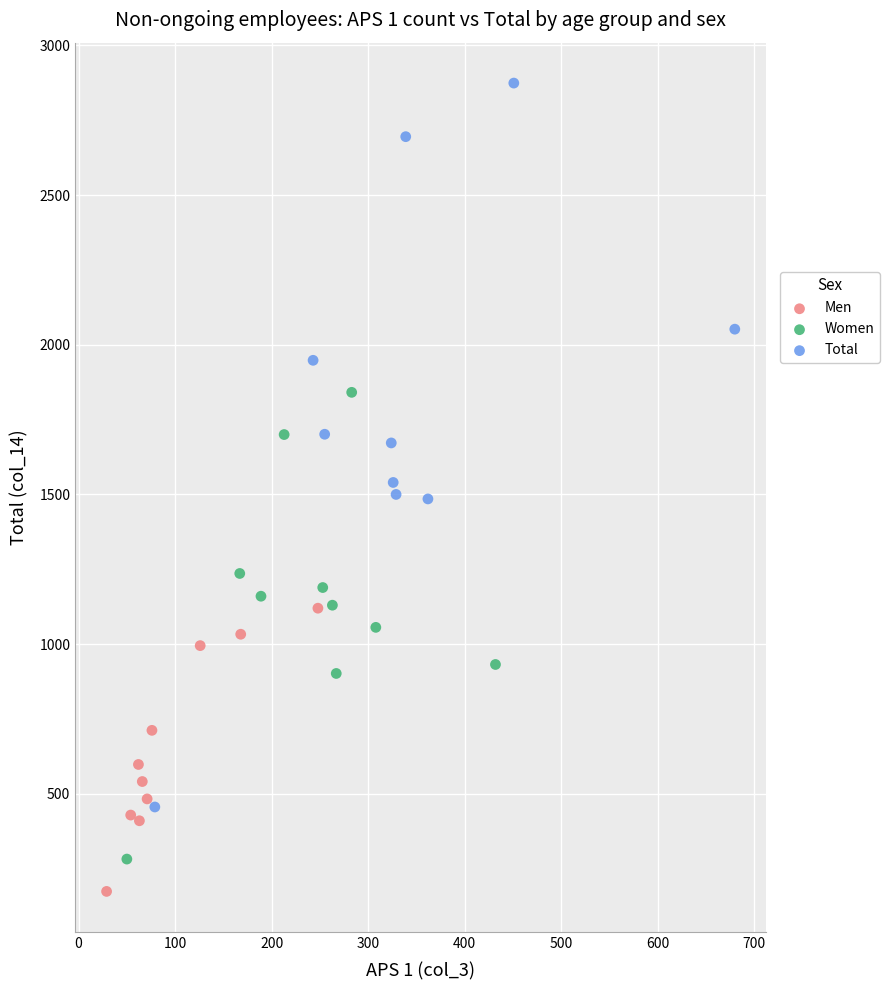

Which series reaches the minimum Y coordinate?

Men